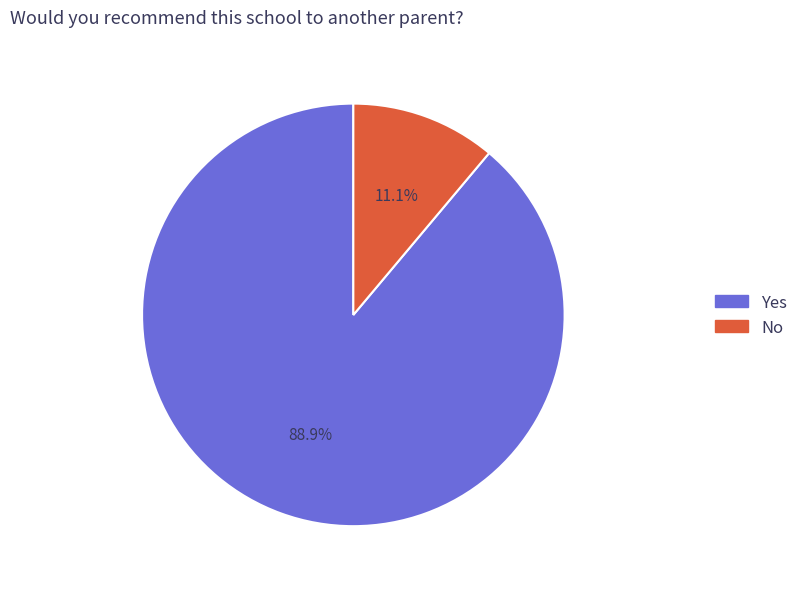

Count the number of slices in the pie.

2